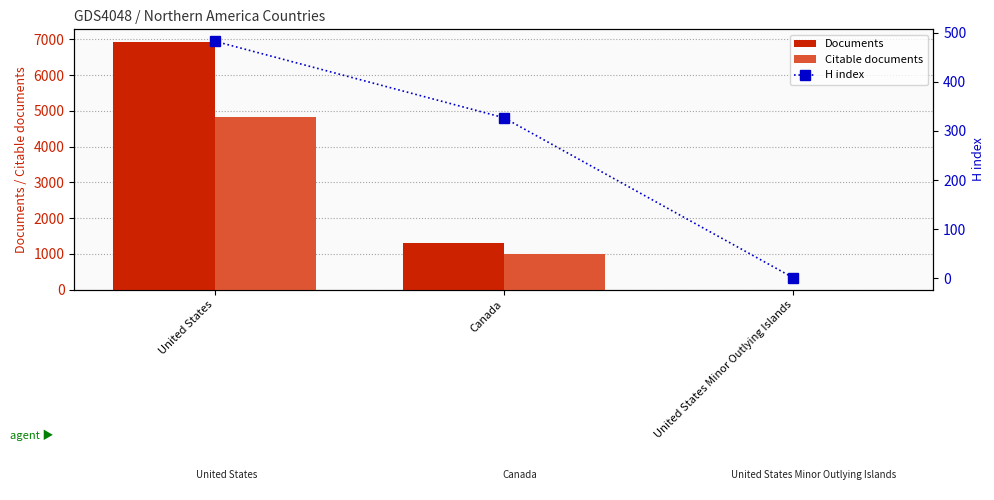

How many groups of bars are there?

3